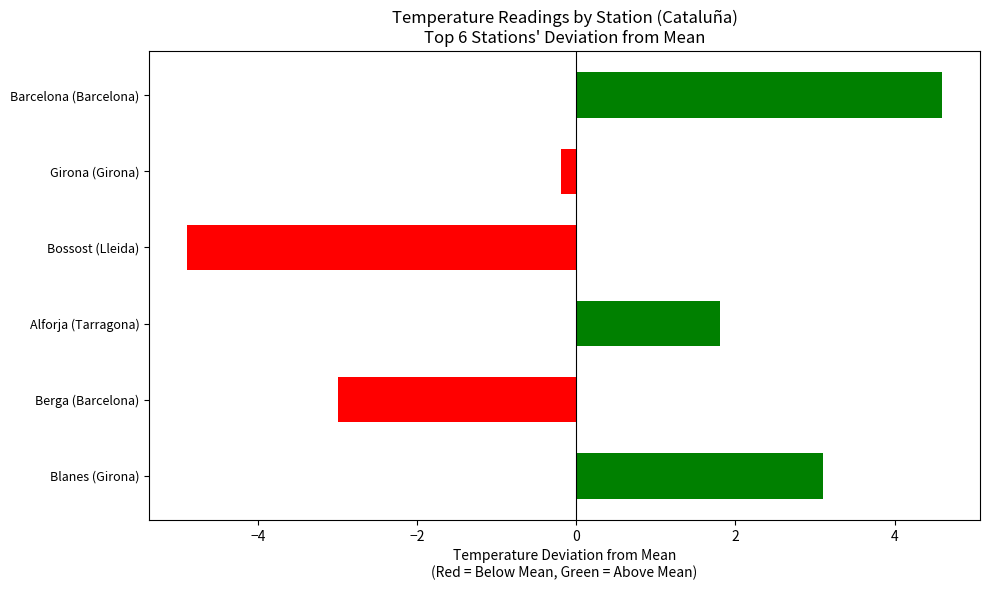

What is the sum of all values?

1.4